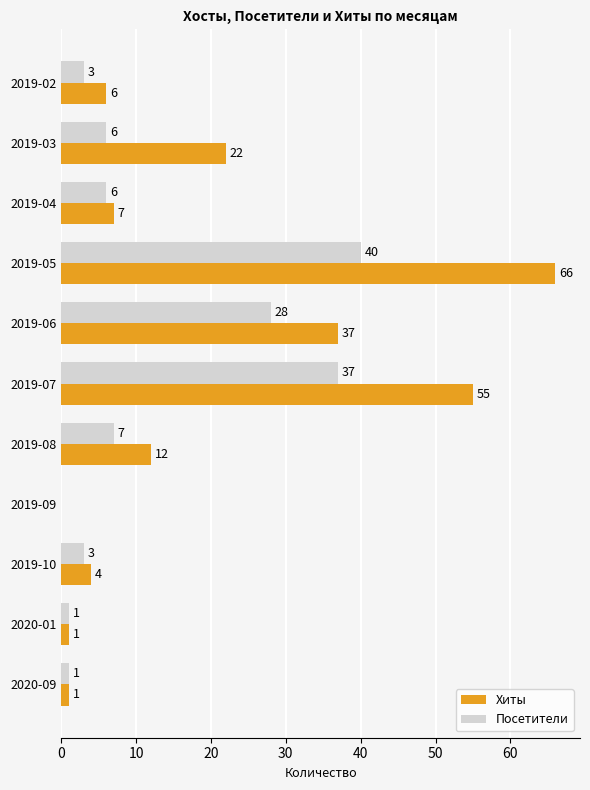

What is the sum of all Хиты values?

211